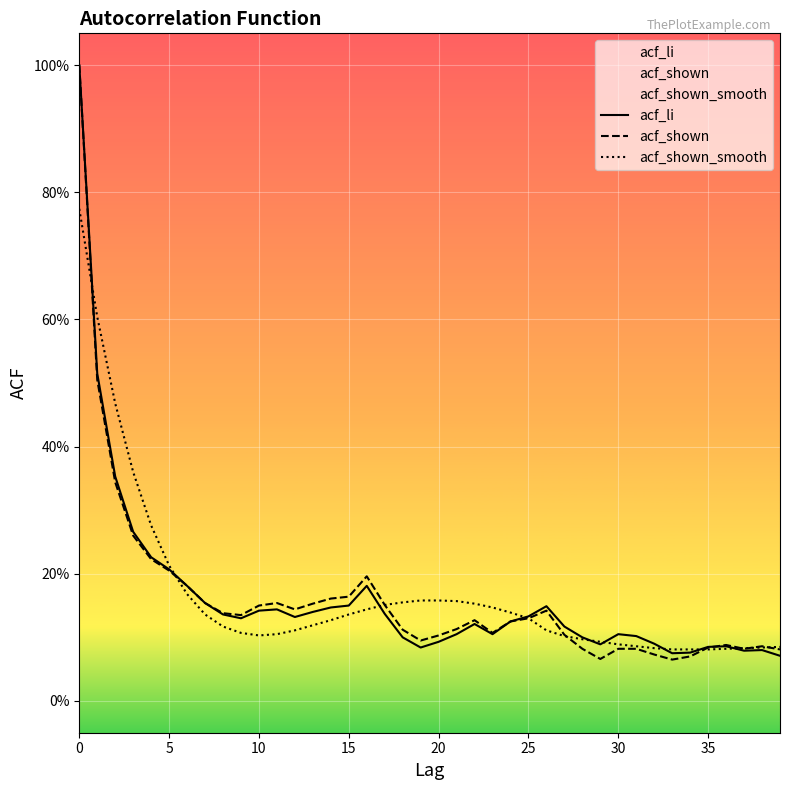

Where is acf_shown_smooth nearest to the value 0?

33